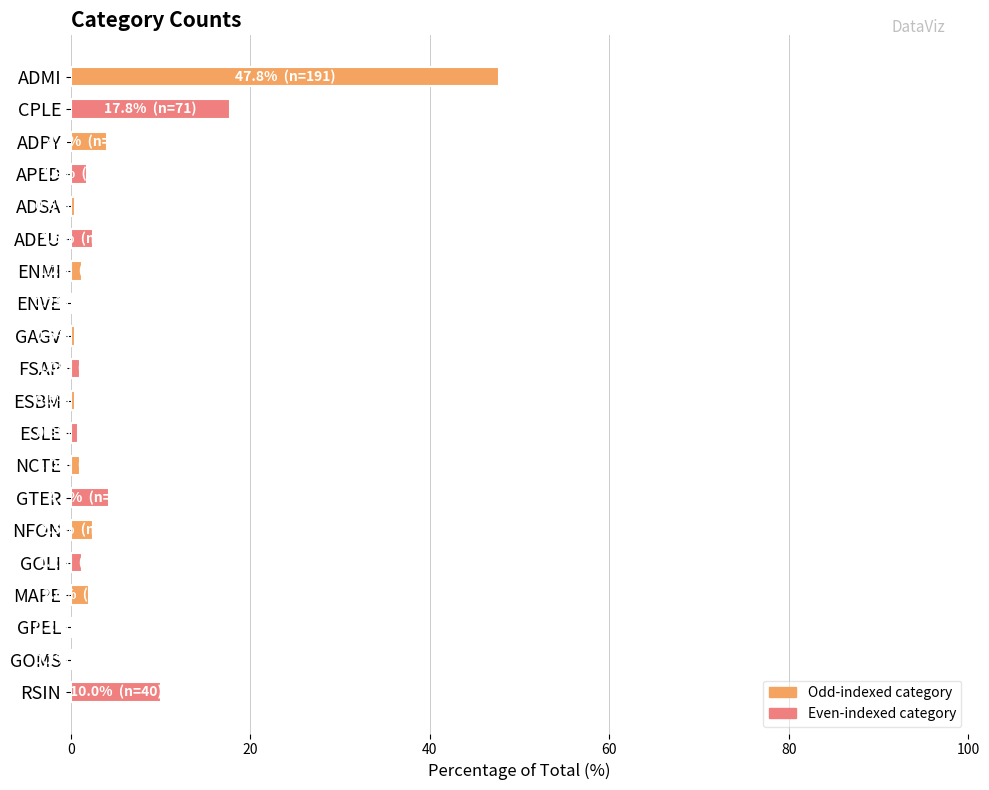

What is the sum of all values?

100.0